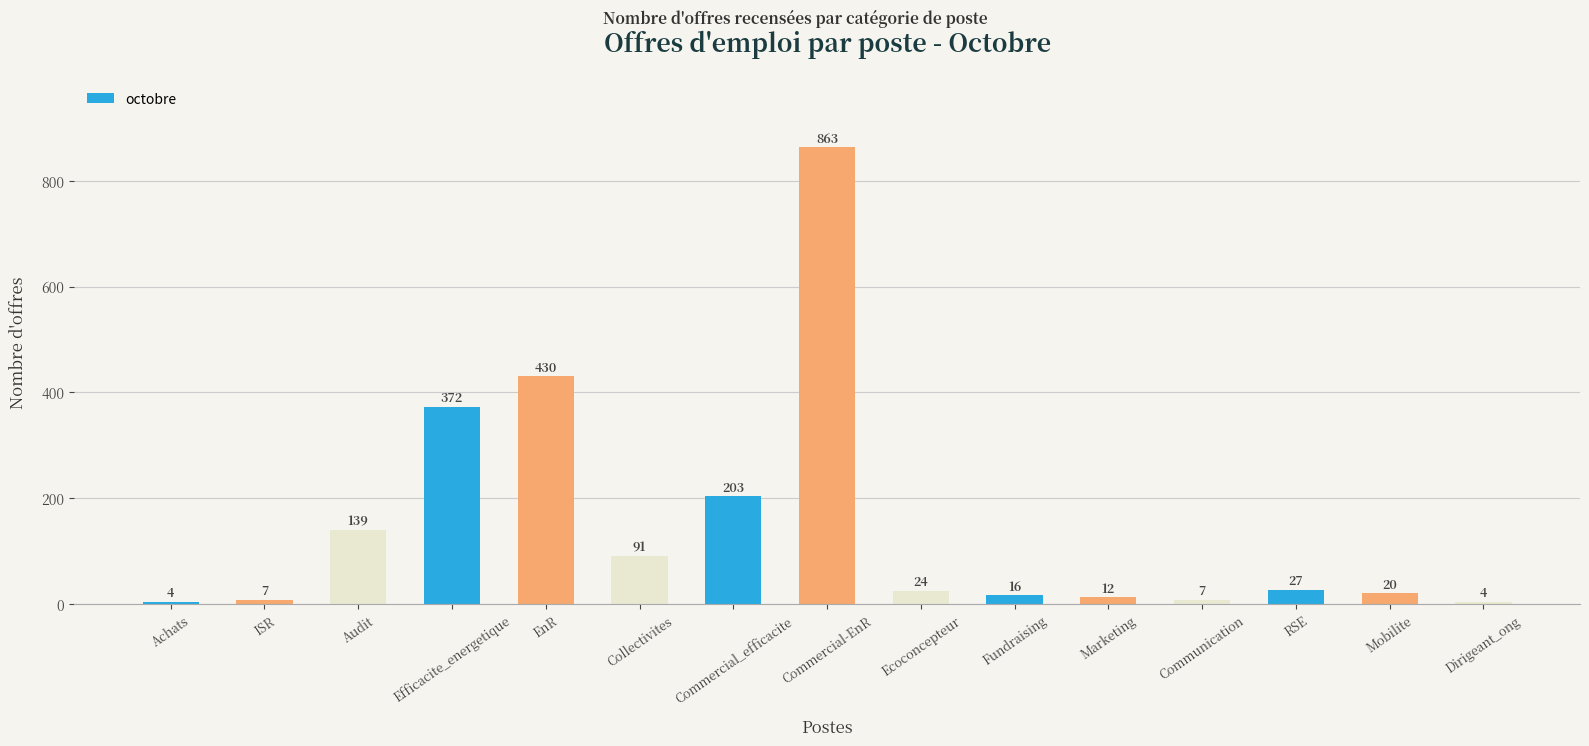

Between Dirigeant_ong and Collectivites, which is larger?

Collectivites